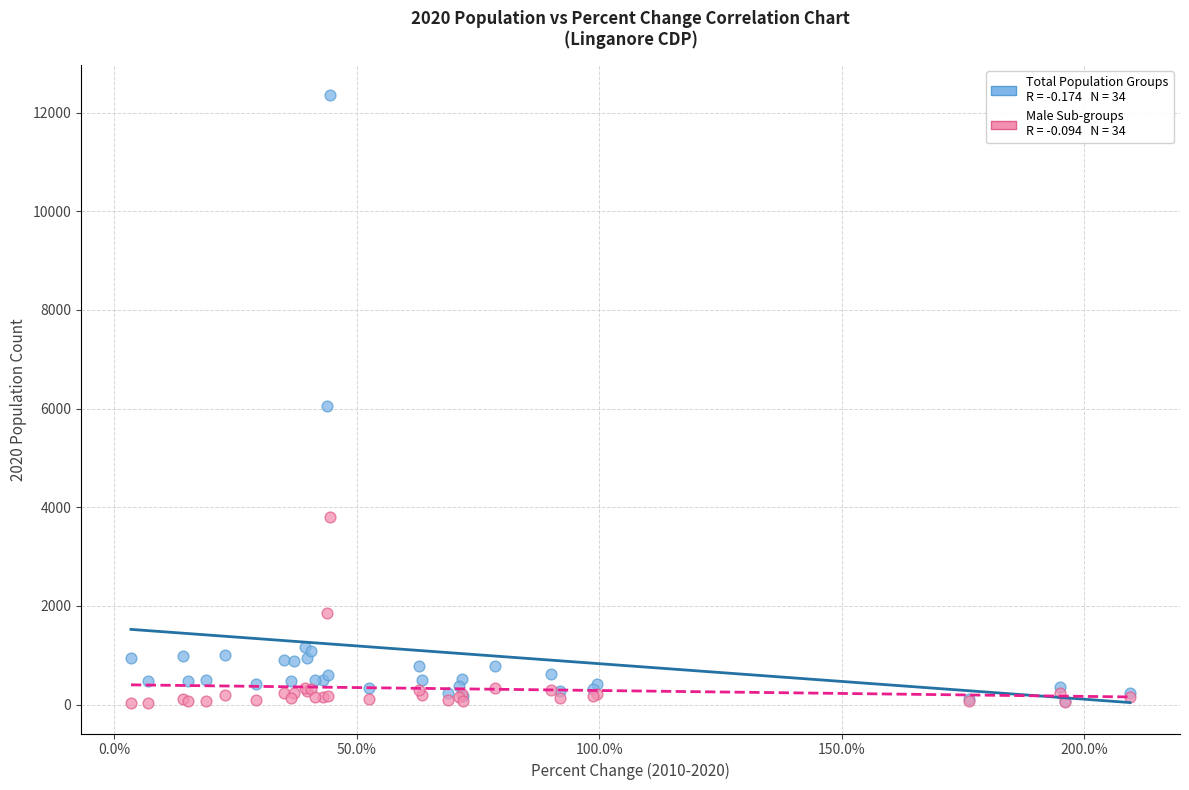

Across all series, what Y value is closest to 6191?

6055